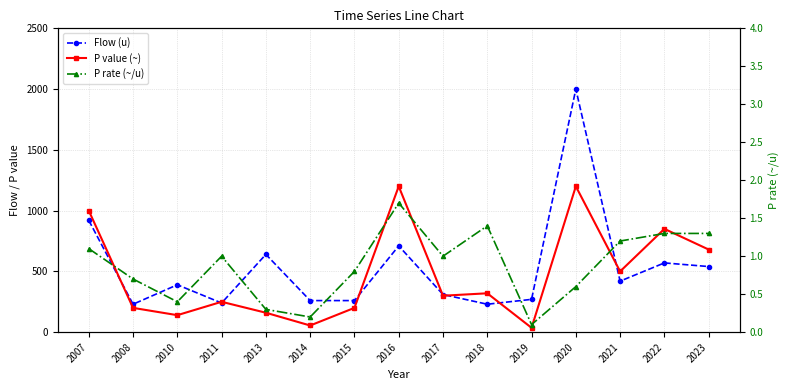

Reading right to left, transcribe all the data shown in this chart.

Flow (u): 2023=540.0	2022=570.0	2021=420.0	2020=2000.0	2019=270.0	2018=230.0	2017=310.0	2016=710.0	2015=260.0	2014=260.0	2013=640.0	2011=240.0	2010=390.0	2008=230.0	2007=920.0
P value (~): 2023=680.0	2022=850.0	2021=500.0	2020=1200.0	2019=36.0	2018=320.0	2017=300.0	2016=1200.0	2015=200.0	2014=55.0	2013=160.0	2011=250.0	2010=140.0	2008=200.0	2007=1000.0
P rate (~/u): 2023=1.3	2022=1.3	2021=1.2	2020=0.6	2019=0.1	2018=1.4	2017=1.0	2016=1.7	2015=0.8	2014=0.2	2013=0.3	2011=1.0	2010=0.4	2008=0.7	2007=1.1